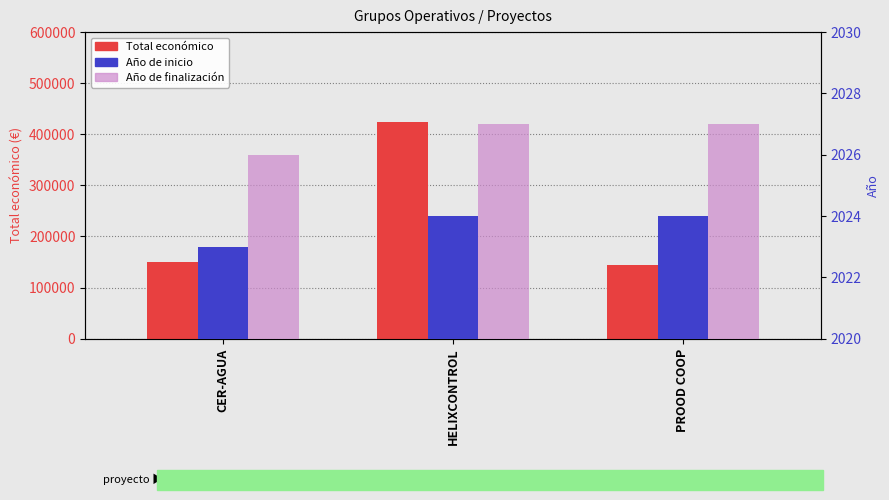

List the series in order of their peak value, lowest first.

Año de inicio, Año de finalización, Total económico